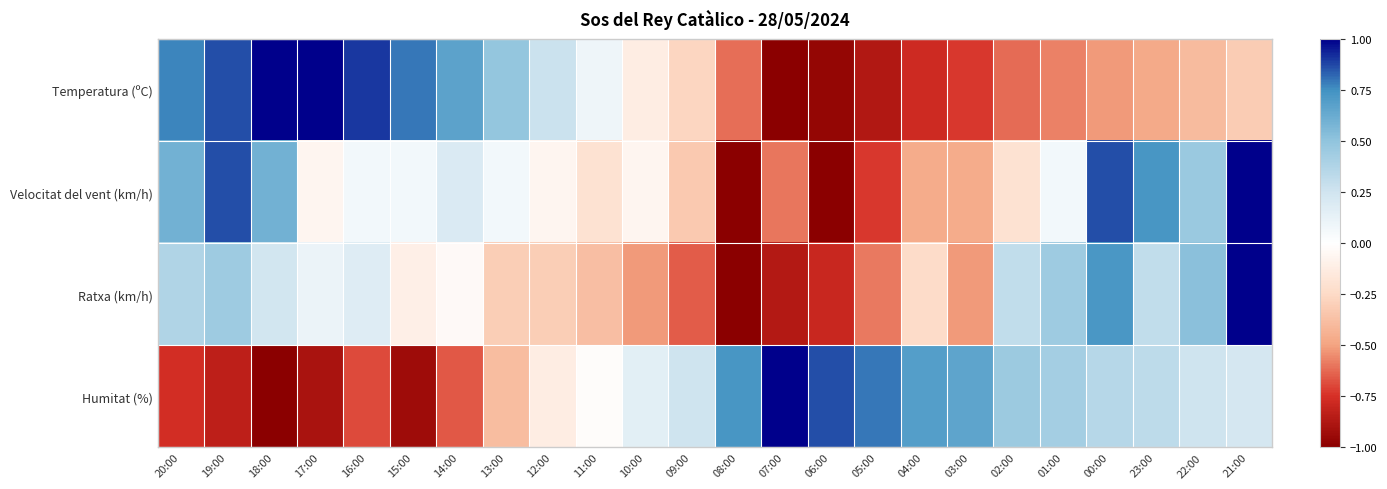

Reading right to left, extract all data points from this chart.

Temperatura (ºC): 21:00=-0.3	22:00=-0.4	23:00=-0.5	00:00=-0.5	01:00=-0.6	02:00=-0.6	03:00=-0.7	04:00=-0.8	05:00=-0.9	06:00=-1.0	07:00=-1.0	08:00=-0.6	09:00=-0.3	10:00=-0.1	11:00=0.1	12:00=0.3	13:00=0.5	14:00=0.7	15:00=0.8	16:00=0.9	17:00=1.0	18:00=1.0	19:00=0.9	20:00=0.8
Velocitat del vent (km/h): 21:00=1.0	22:00=0.5	23:00=0.7	00:00=0.9	01:00=0.1	02:00=-0.2	03:00=-0.5	04:00=-0.5	05:00=-0.7	06:00=-1.0	07:00=-0.6	08:00=-1.0	09:00=-0.3	10:00=-0.1	11:00=-0.2	12:00=-0.1	13:00=0.1	14:00=0.2	15:00=0.1	16:00=0.1	17:00=-0.1	18:00=0.6	19:00=0.9	20:00=0.6
Ratxa (km/h): 21:00=1.0	22:00=0.5	23:00=0.3	00:00=0.7	01:00=0.4	02:00=0.3	03:00=-0.5	04:00=-0.2	05:00=-0.6	06:00=-0.8	07:00=-0.9	08:00=-1.0	09:00=-0.7	10:00=-0.5	11:00=-0.4	12:00=-0.3	13:00=-0.3	14:00=-0.0	15:00=-0.1	16:00=0.2	17:00=0.1	18:00=0.2	19:00=0.4	20:00=0.4
Humitat (%): 21:00=0.2	22:00=0.3	23:00=0.3	00:00=0.4	01:00=0.4	02:00=0.5	03:00=0.7	04:00=0.7	05:00=0.8	06:00=0.9	07:00=1.0	08:00=0.7	09:00=0.3	10:00=0.2	11:00=-0.0	12:00=-0.1	13:00=-0.4	14:00=-0.7	15:00=-0.9	16:00=-0.7	17:00=-0.9	18:00=-1.0	19:00=-0.8	20:00=-0.8